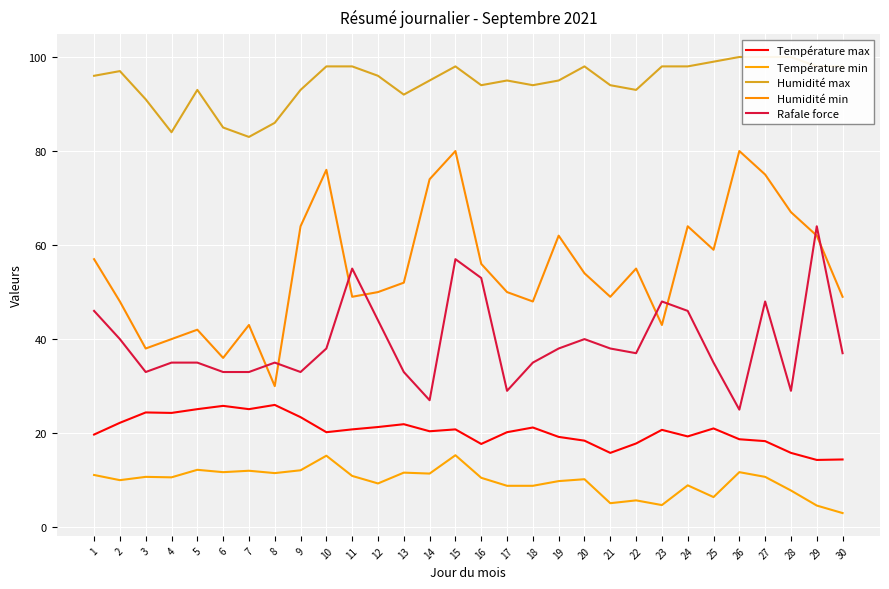

What is the average value of the Température min series?

9.7